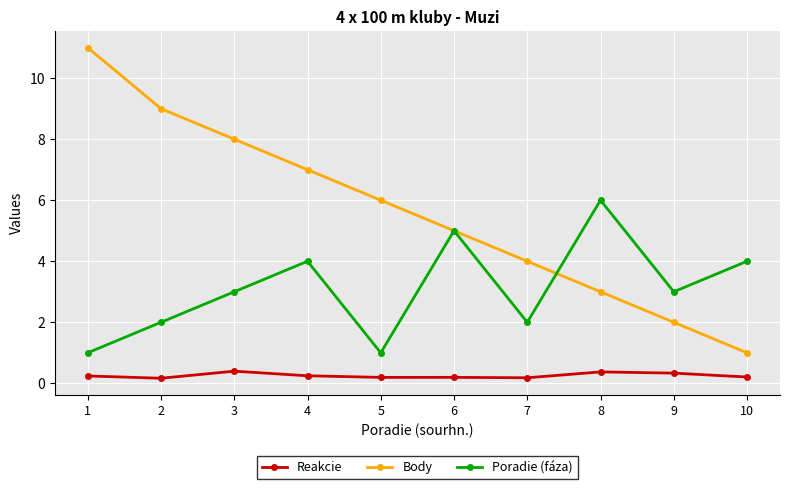

What is the smallest value displayed?

0.2